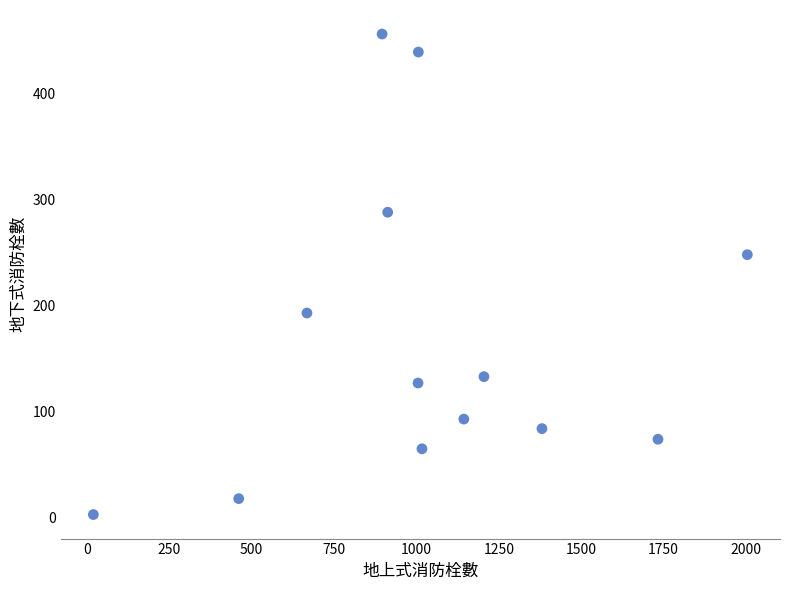

What is the range of Y values (max minus min)?

453